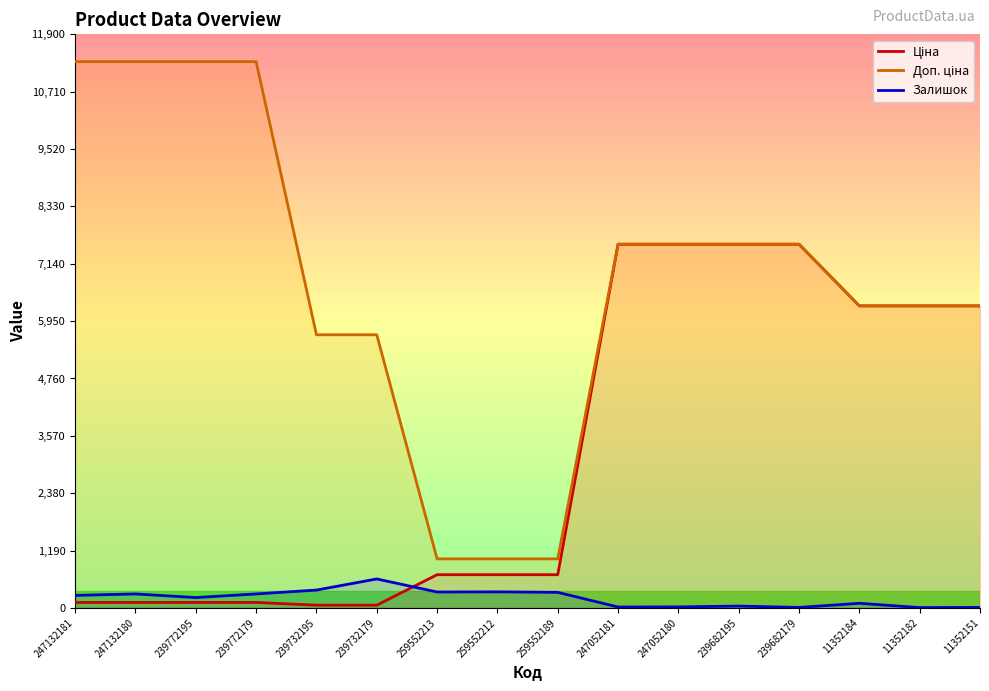

At which category does Залишок reach its first local valley?

239772195